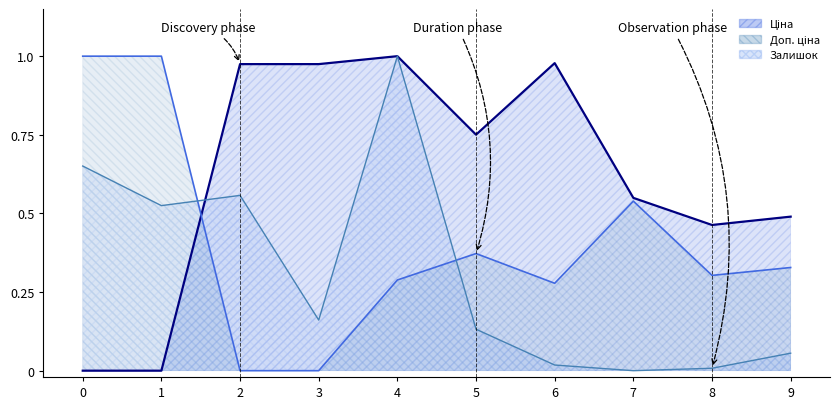

True or false: Ціна has more than 1 interior local peaks.

True